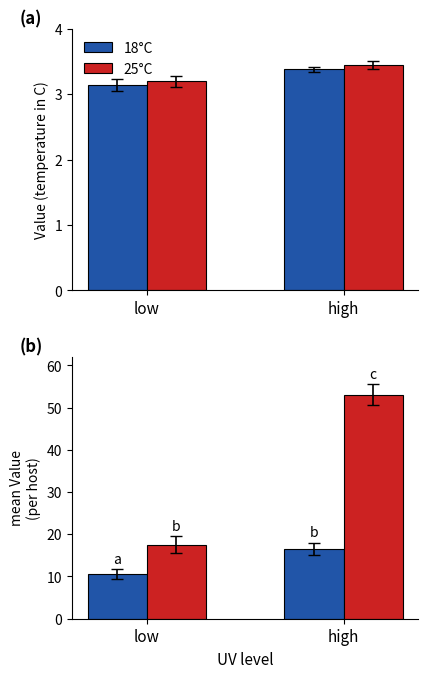

Which series has the largest range (max minus min)?

25°C